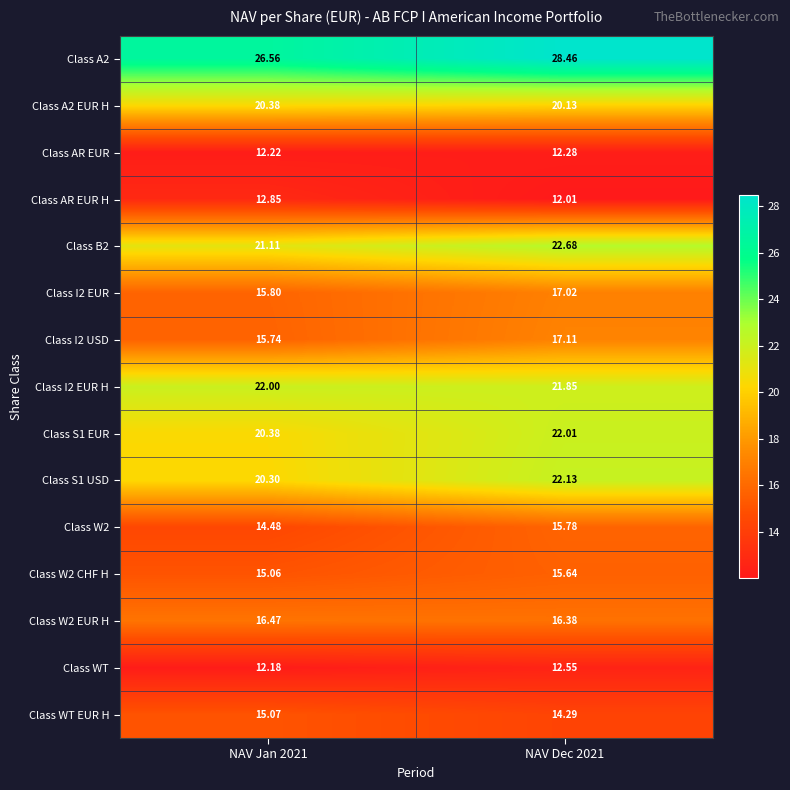

What is the total value across all series at NAV Dec 2021?

270.3